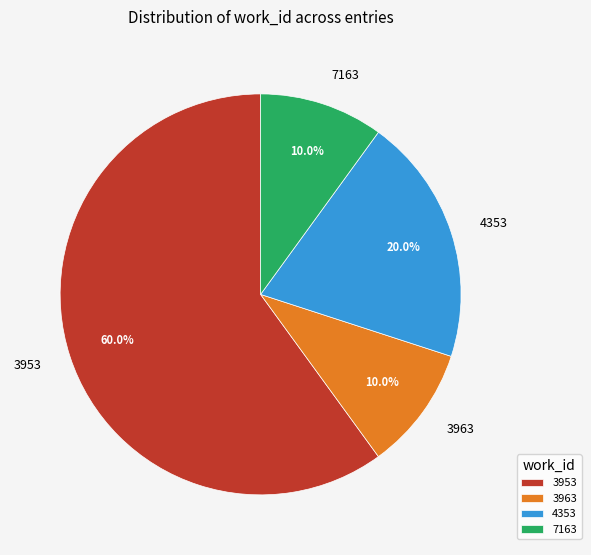

Combined, what portion of the pie is 3963 and 4353?

30.0%